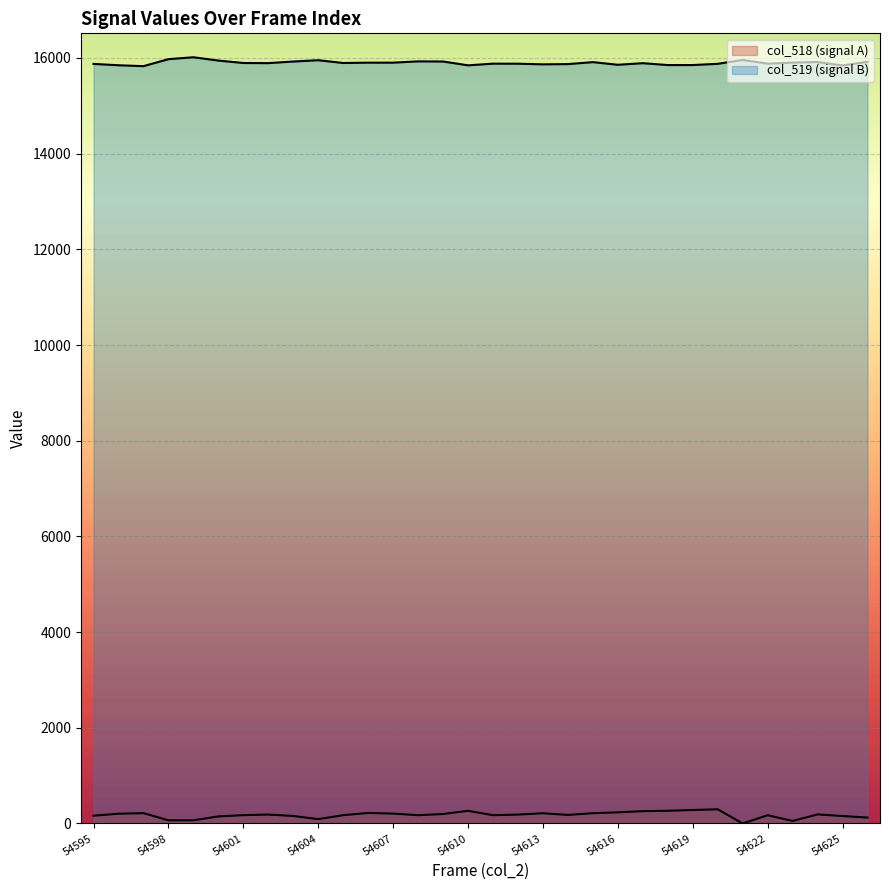

Which has a higher value, 54611 or 54618?

54618